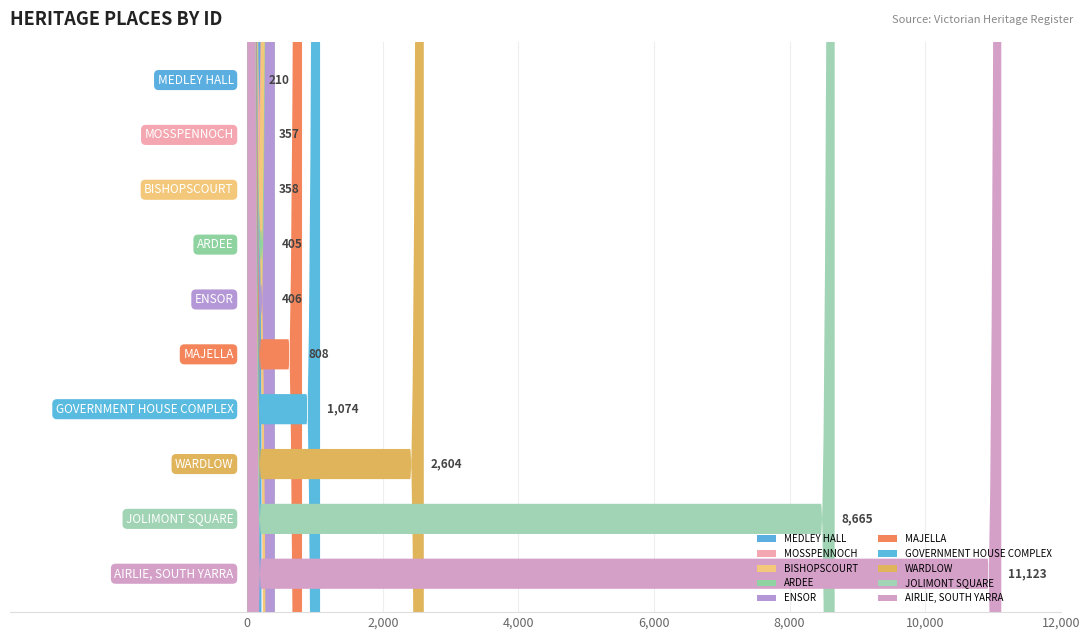

What is the difference between the maximum and minimum values?

10913